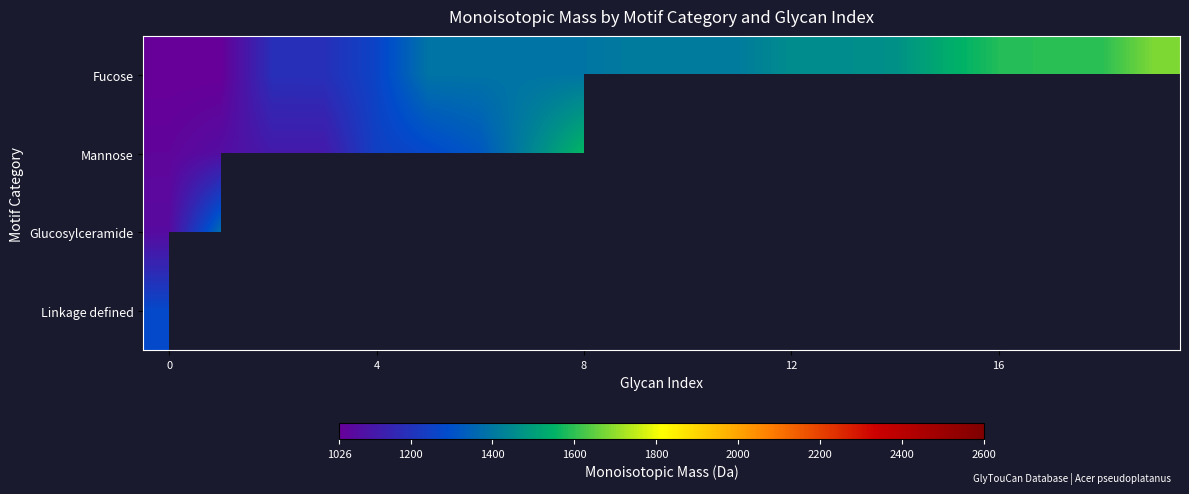

True or false: Mannose has a value of 1044.4 at 0.

True